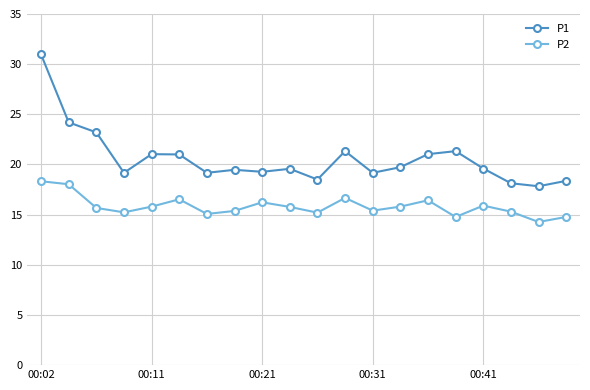

How many data points in P1 are above 19?

16